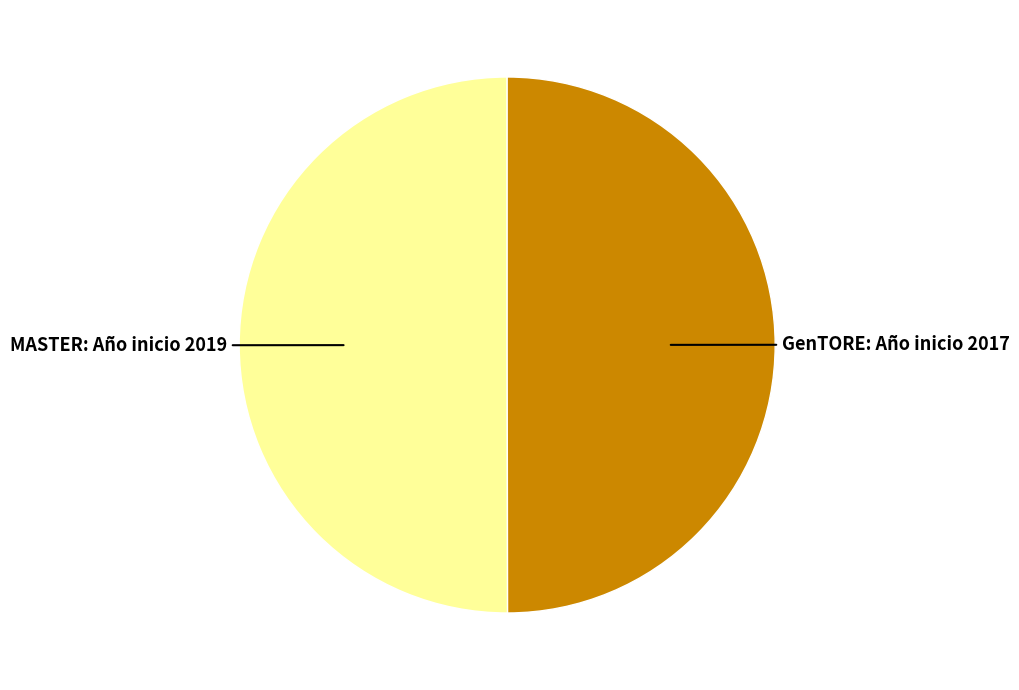

Approximately how many times larger is the value at GenTORE: Año inicio 2017 compared to MASTER: Año inicio 2019?

1.0